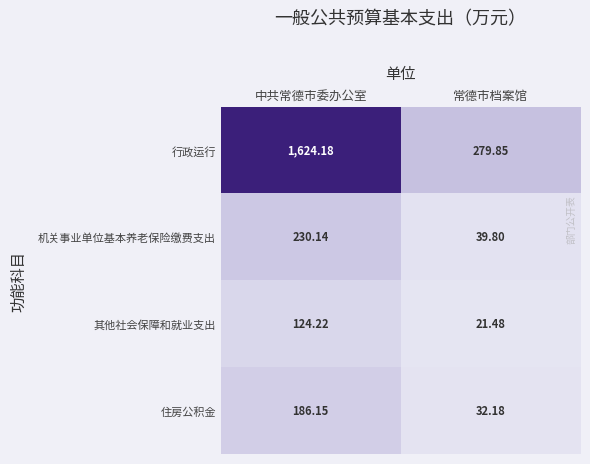

Which series has the largest total across all categories?

行政运行